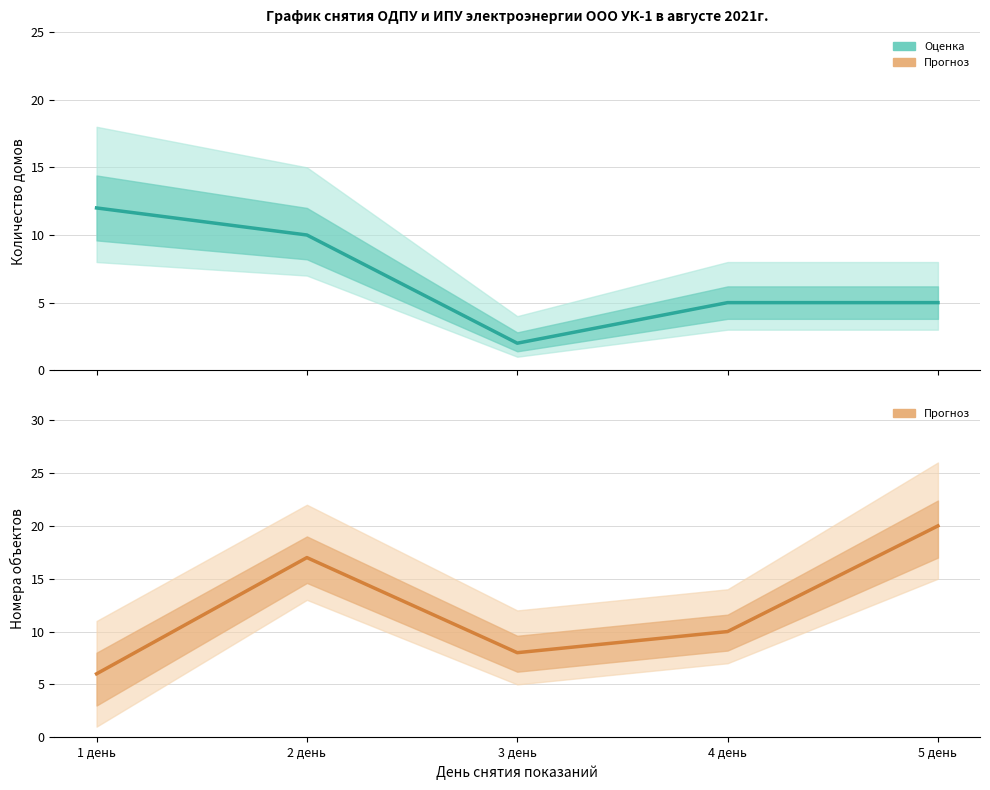

Reading left to right, what are all the values shown in this chart?

Оценка (центр): 1 день=12	2 день=10	3 день=2	4 день=5	5 день=5
Прогноз (центр): 1 день=6	2 день=17	3 день=8	4 день=10	5 день=20